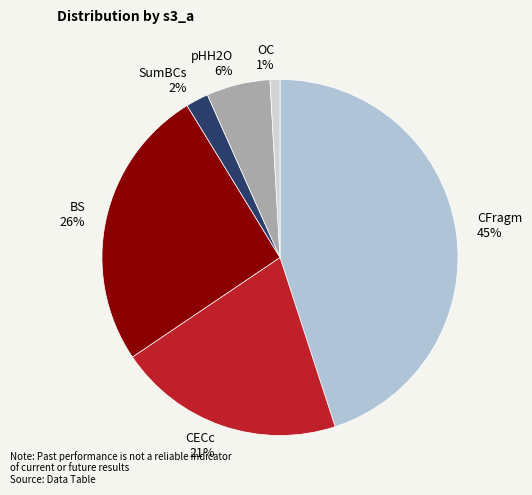

True or false: CECc accounts for 21% of the total.

True